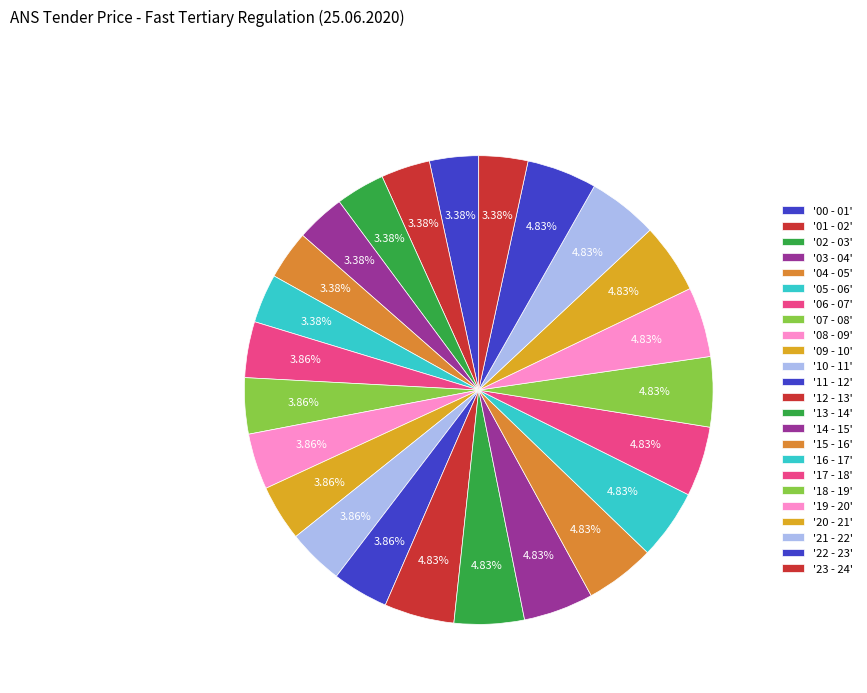

Which category has the biggest portion of the pie?

12 - 13